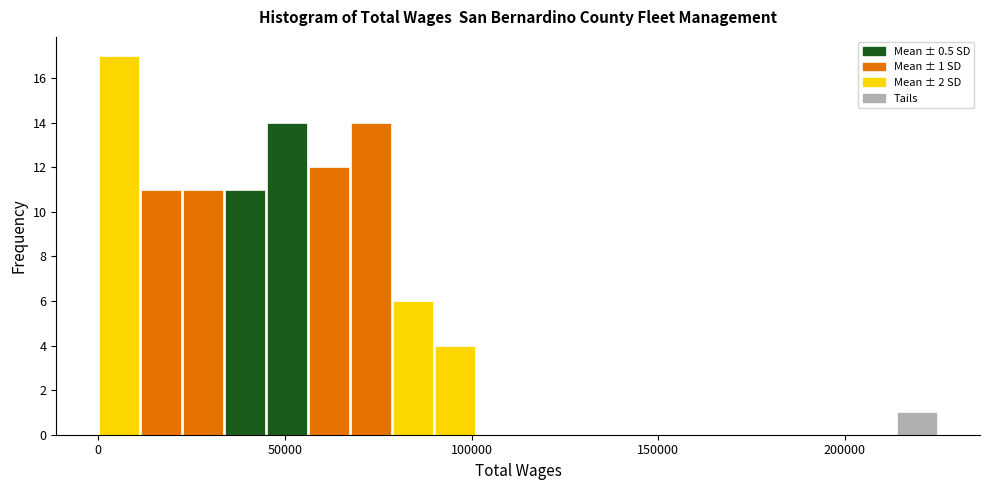

Around what value on the x-axis is the tallest bar? Give the approximate position of its centre, as read against the axis.

5000